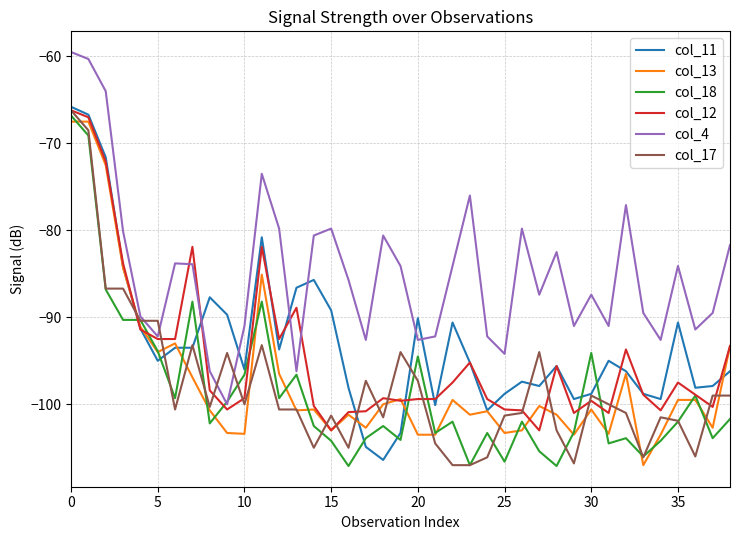

What is the maximum value shown in the chart?

-59.5